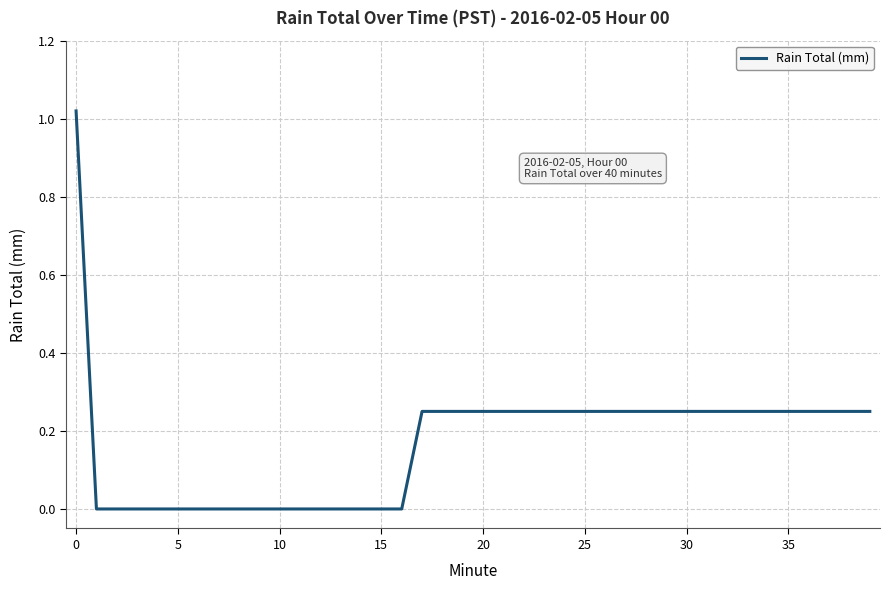

Count the number of categories in the chart.

40